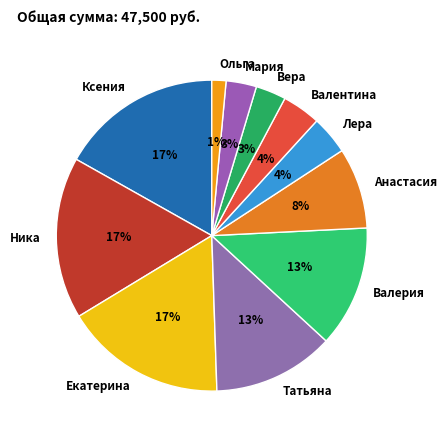

Is Ксения the majority of the pie?

No